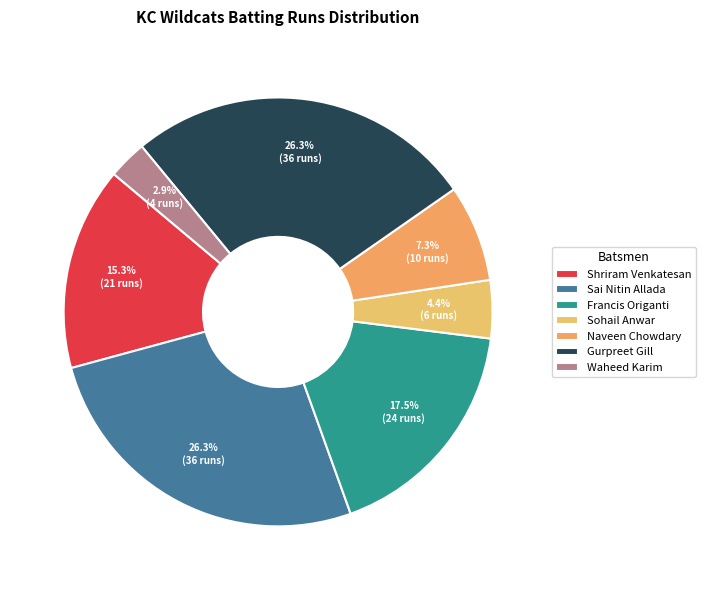

What is the smallest slice in the pie chart?

Waheed Karim